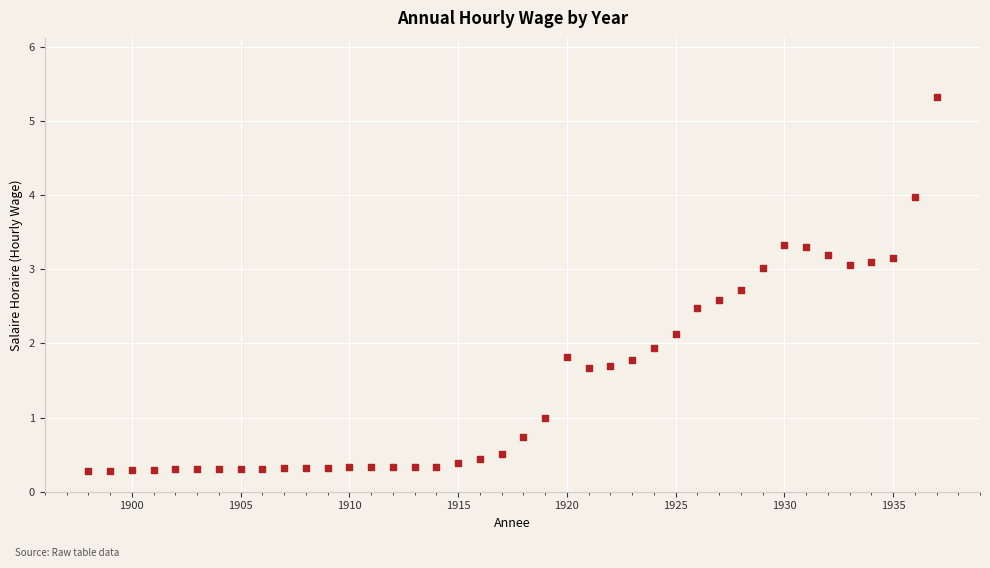

What is the range of X values (max minus min)?

39.0